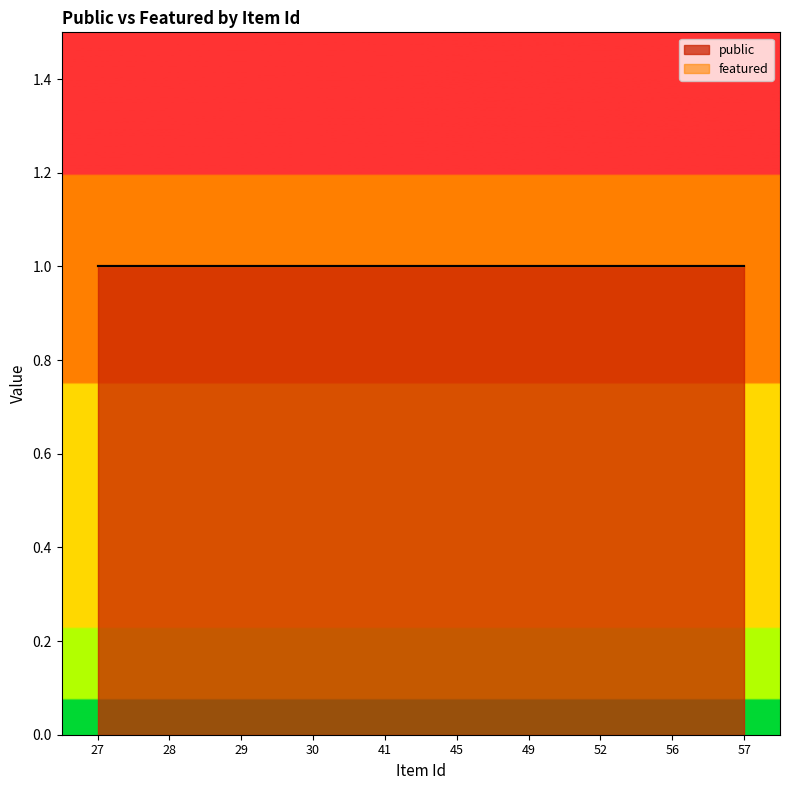

At how many categories does at least one series exceed 0?

10